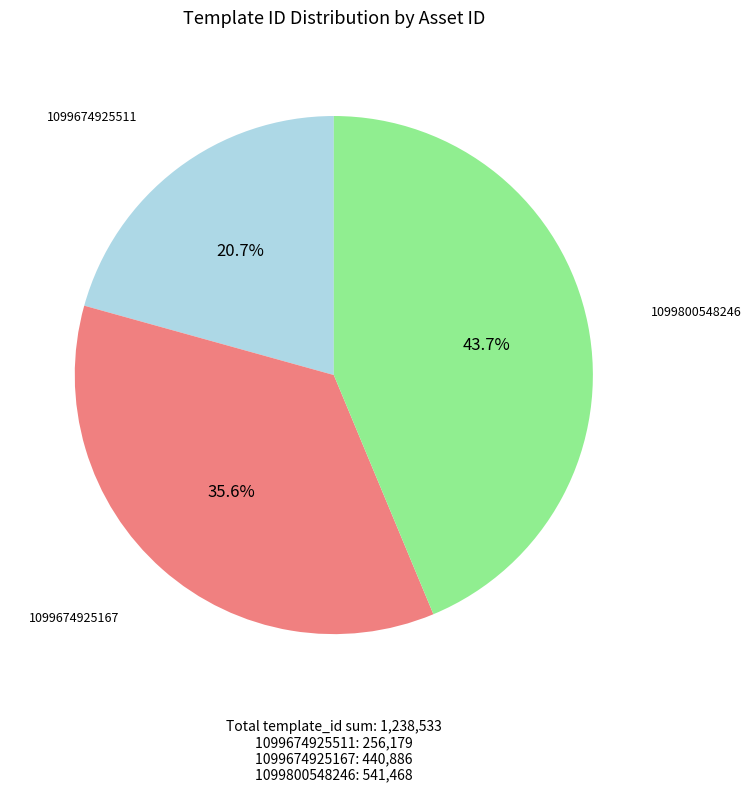

Between 1099800548246 and 1099674925167, which is larger?

1099800548246